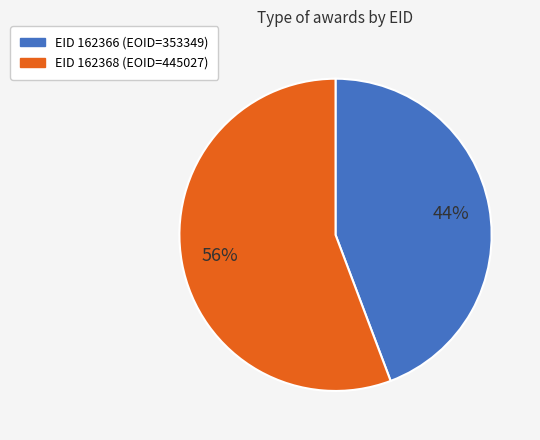

To the nearest percent, what is the average slice percentage?

50%